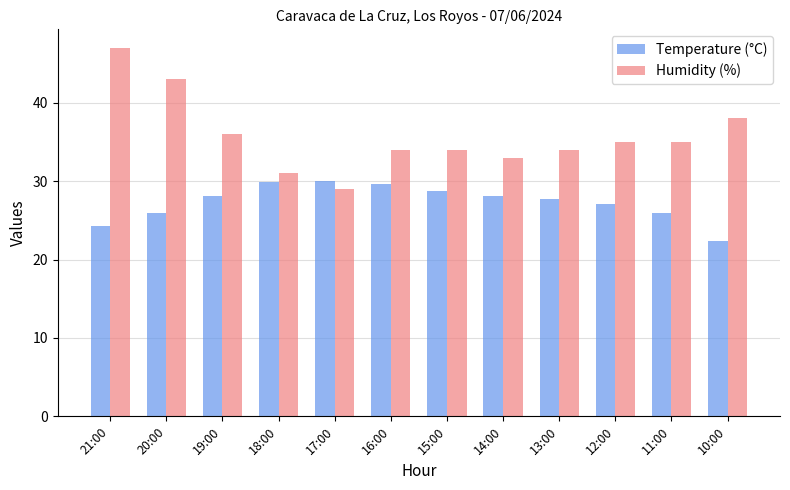

Does the chart contain any negative values?

No